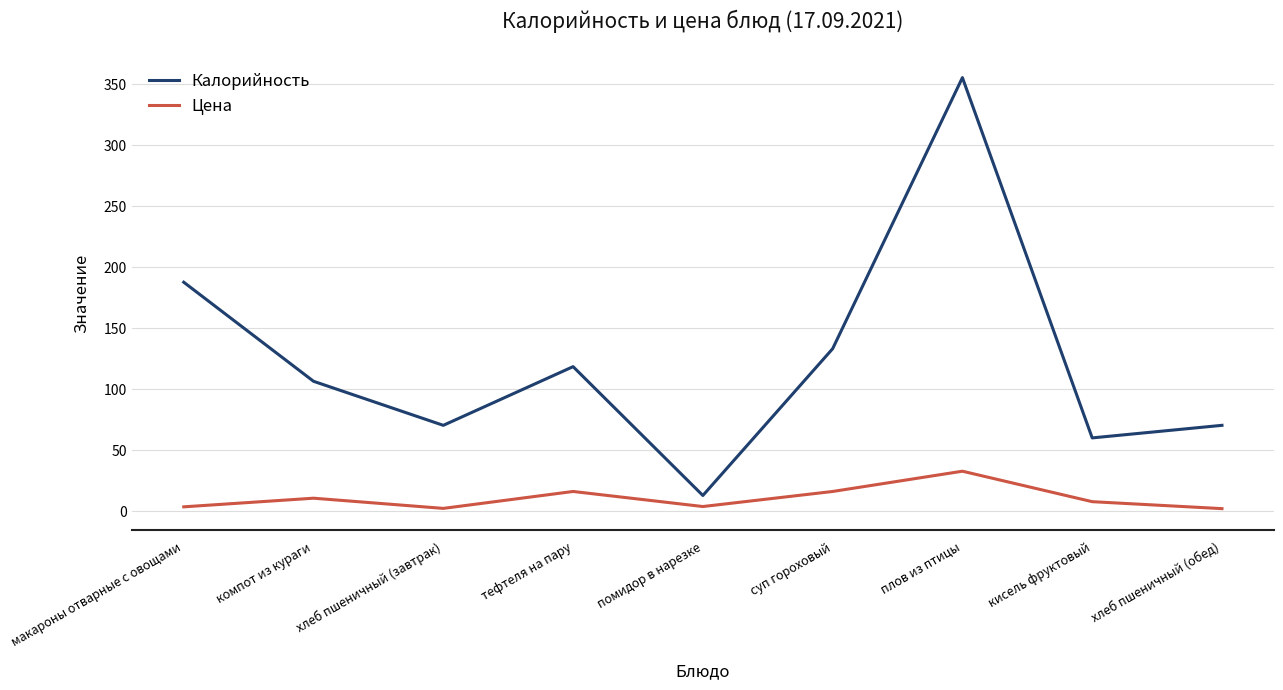

Which series has the widest spread of values?

Калорийность